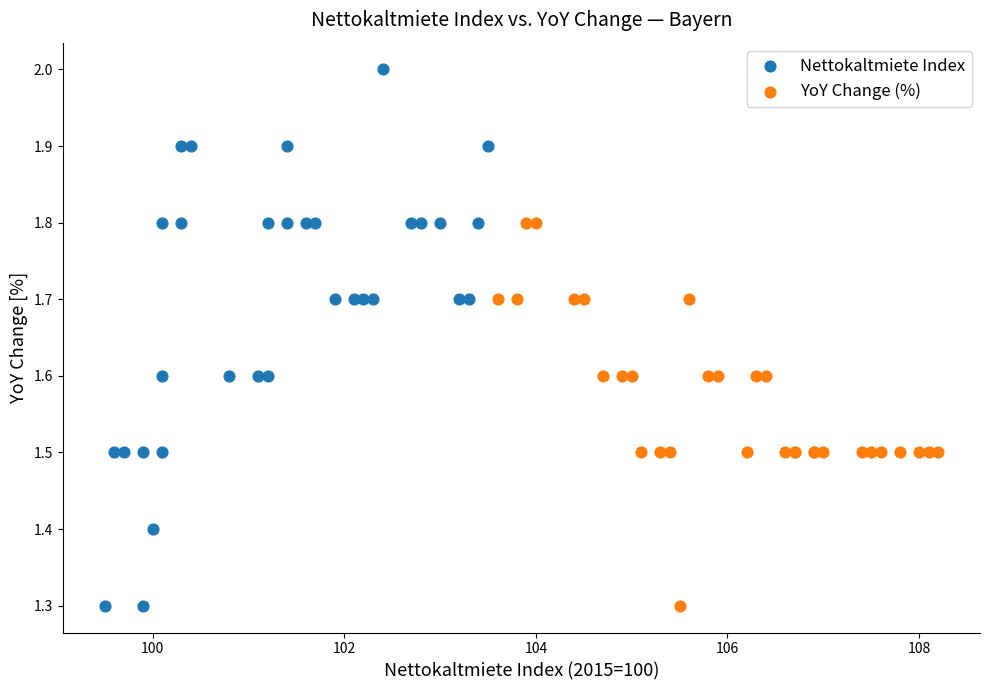

Which series has the largest Y range (max minus min)?

Nettokaltmiete Index